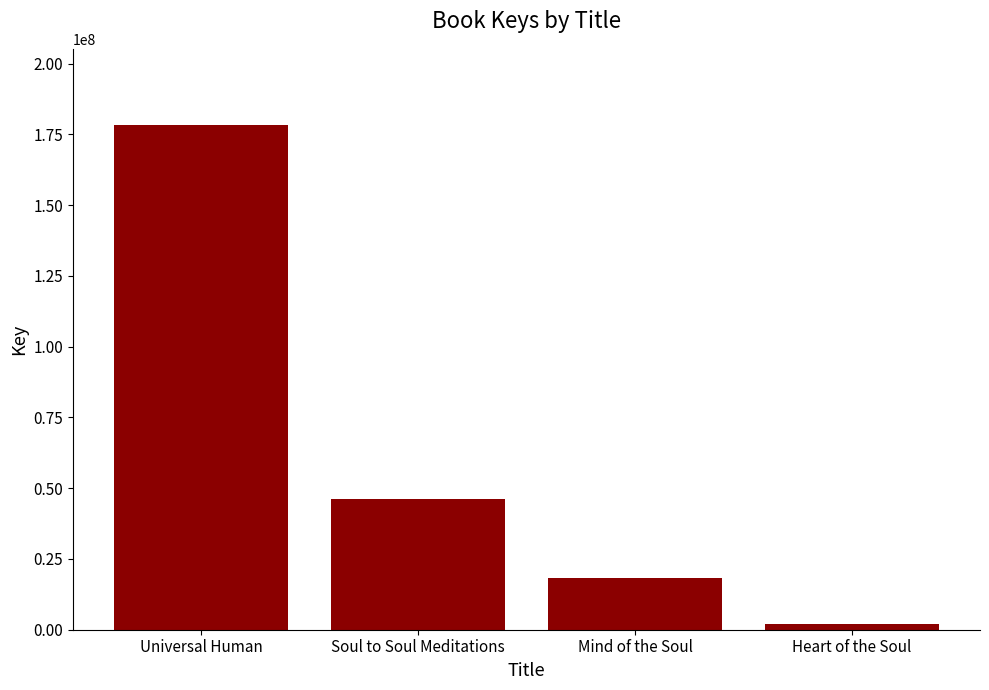

List the labels in order of value, smallest first.

Heart of the Soul, Mind of the Soul, Soul to Soul Meditations, Universal Human